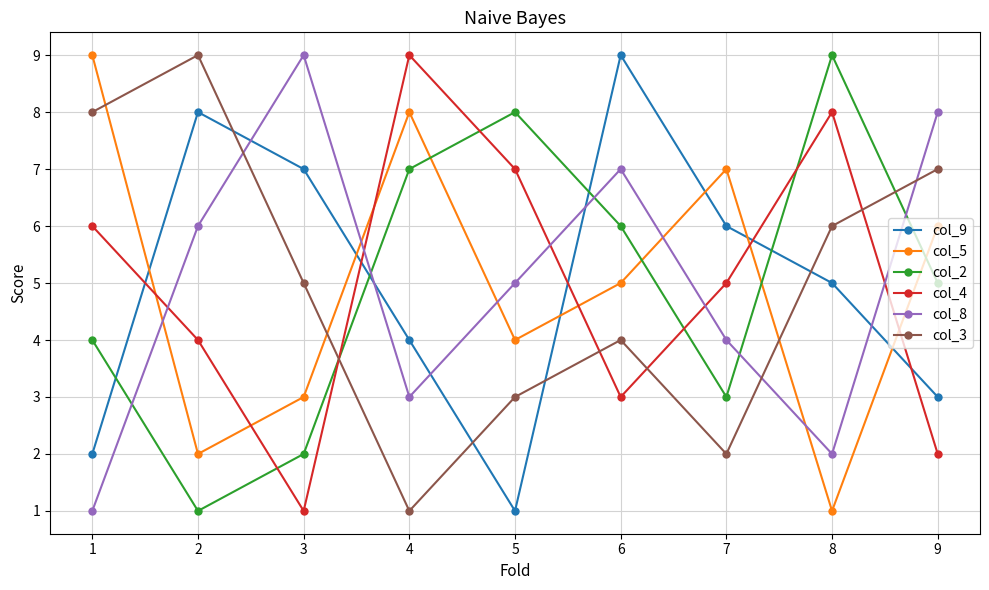

The value of col_2 at 7 is 3. True or false?

True